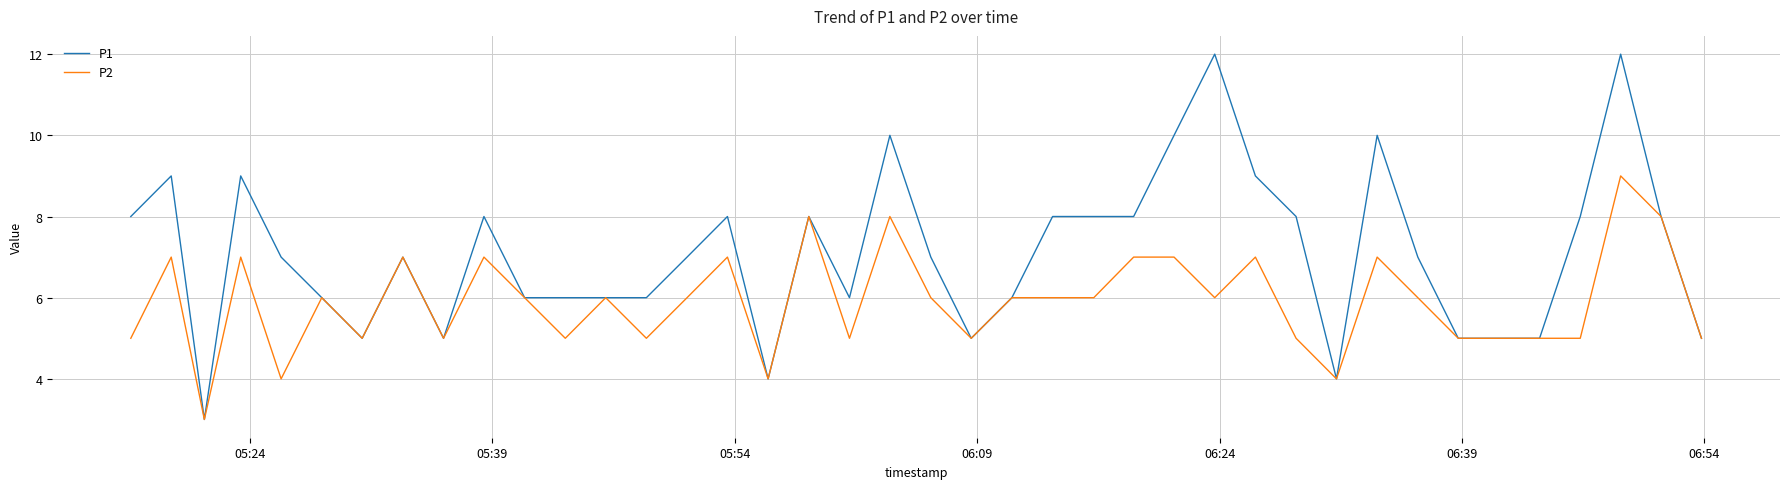

List the series in order of their overall mean, lowest first.

P2, P1